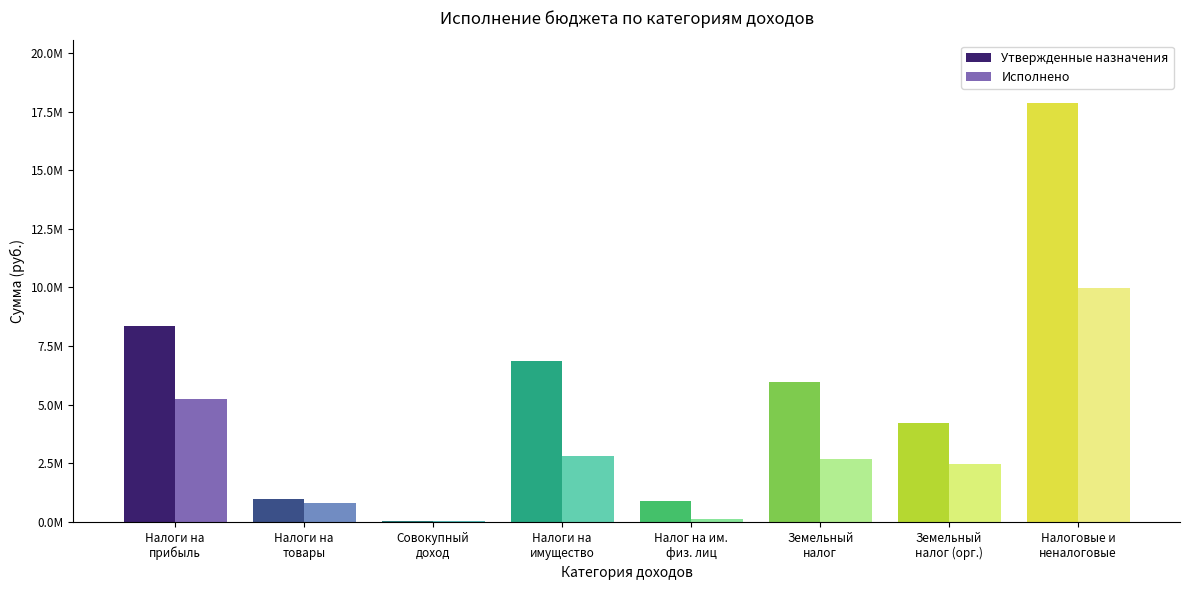

Rank the series at Совокупный
доход from lowest to highest value.

Исполнено, Утвержденные назначения